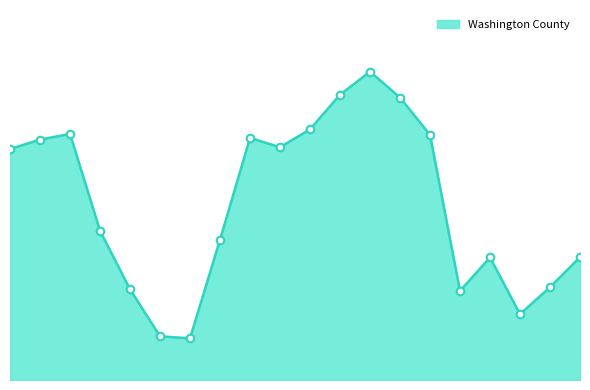

Does the chart have visible grid lines?

No